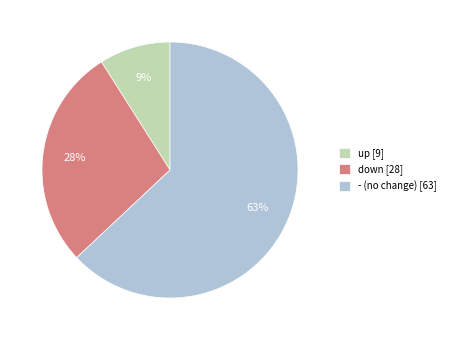

Is it true that down is 21% of the pie?

False